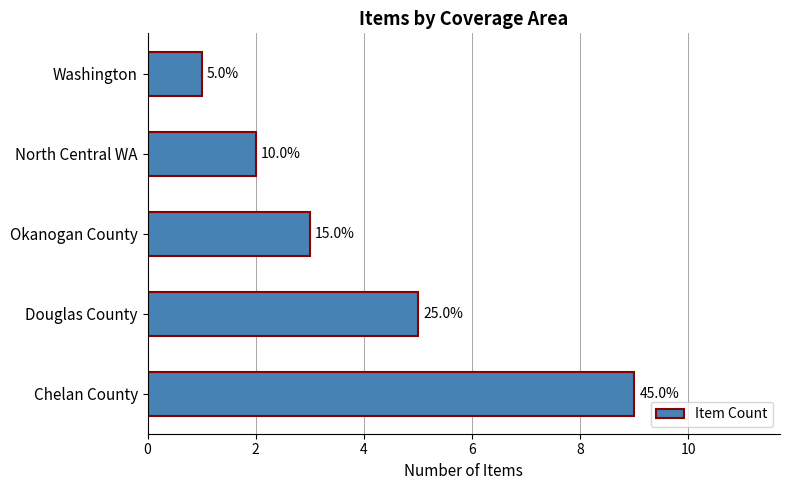

How many bars are there in total?

5